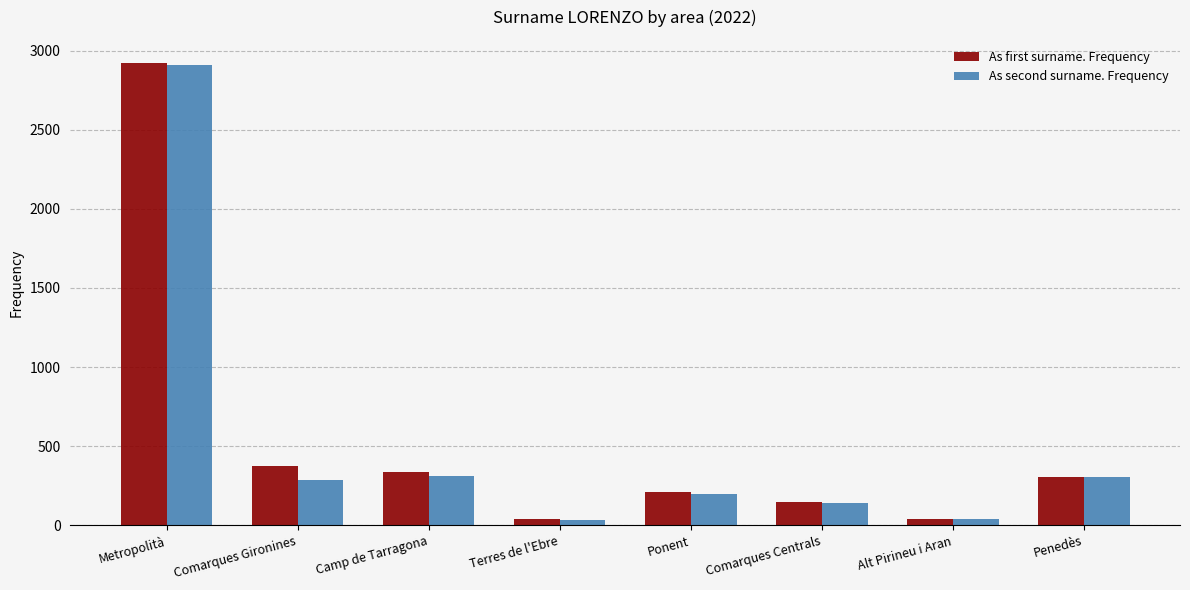

The value of As first surname. Frequency at Comarques Centrals is 144. True or false?

True